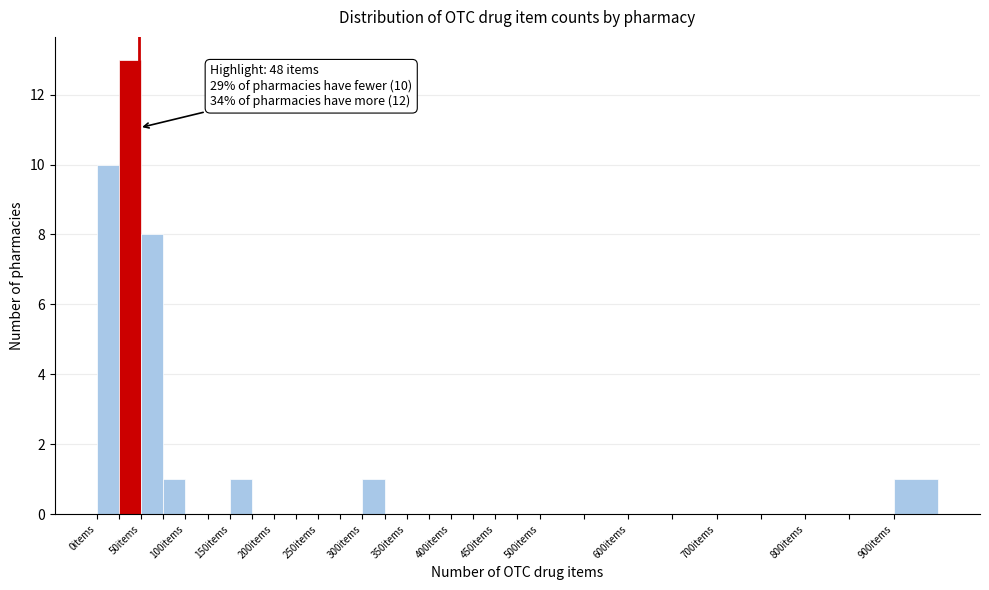

Over which range of the x-axis is the bar tallest?

25 to 50